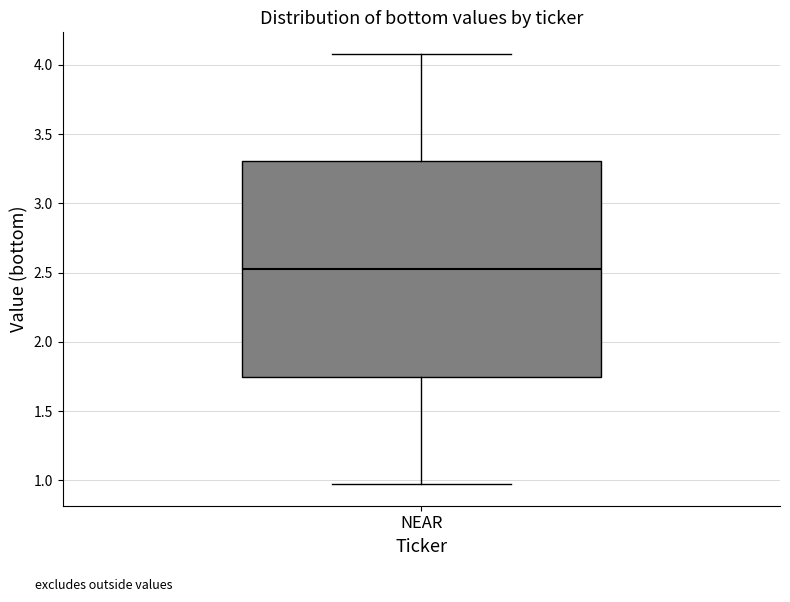

Transcribe this box plot: give where the median line is, the range the box spans, and where the two whiskers end, as read against the y-axis. The values are not printed on the chart, so give them approximately, as read against the axis.

median 2.55, box 1.75 to 3.30, whiskers 0.95 to 4.10